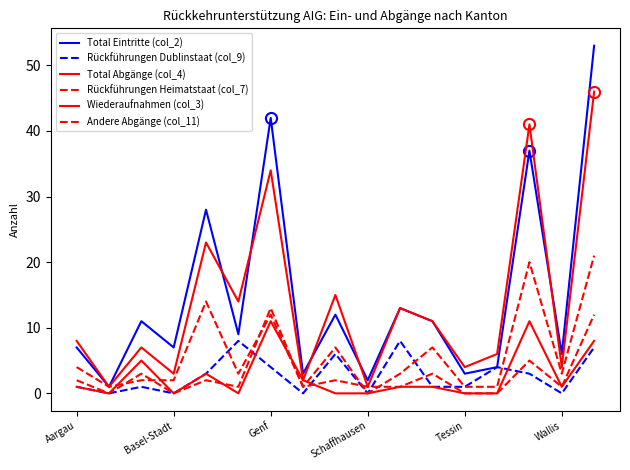

What is the value of the Wiederaufnahmen (col_3) point at the 12th from the left?

1